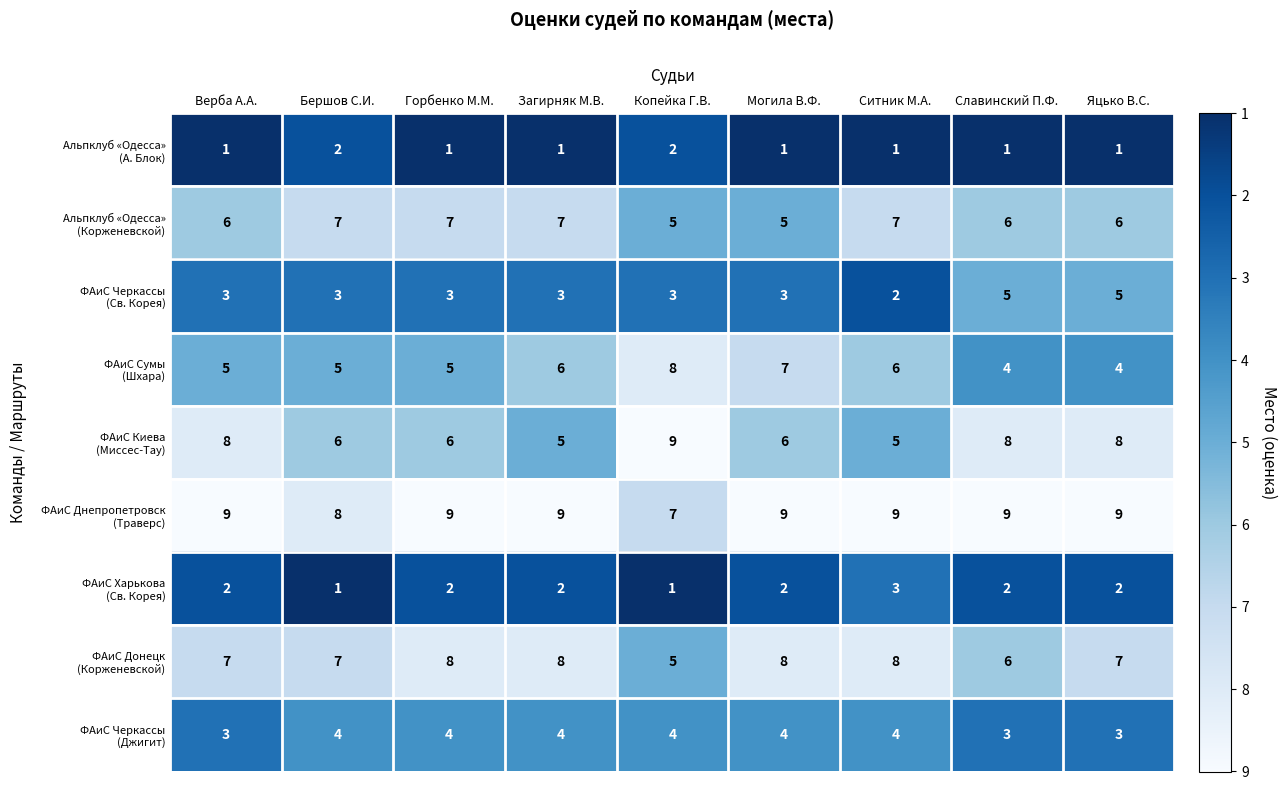

At how many categories does at least one series exceed 1?

9